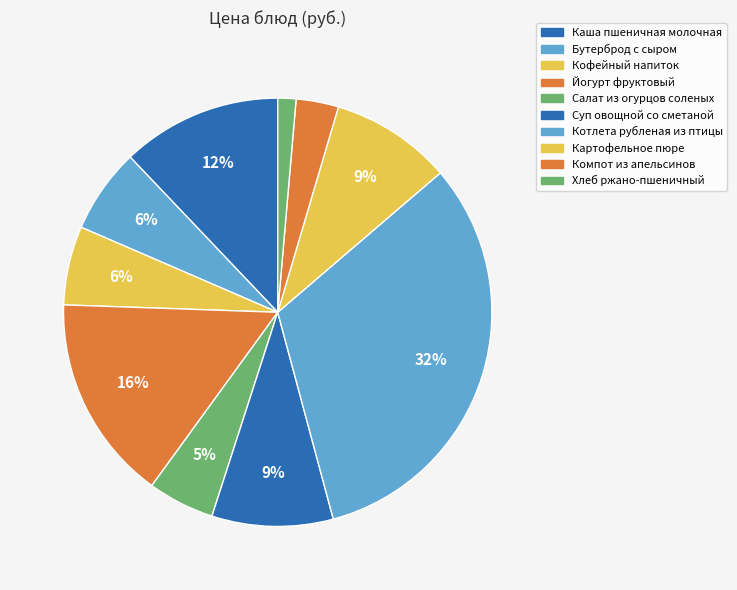

How many slices are in this pie chart?

10